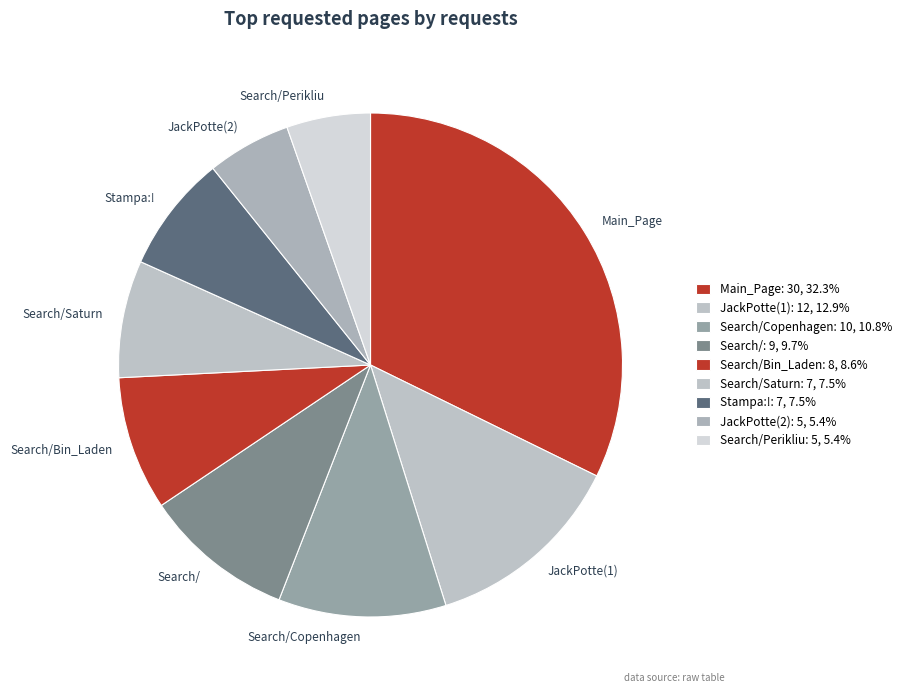

Is there a majority slice in this chart?

No